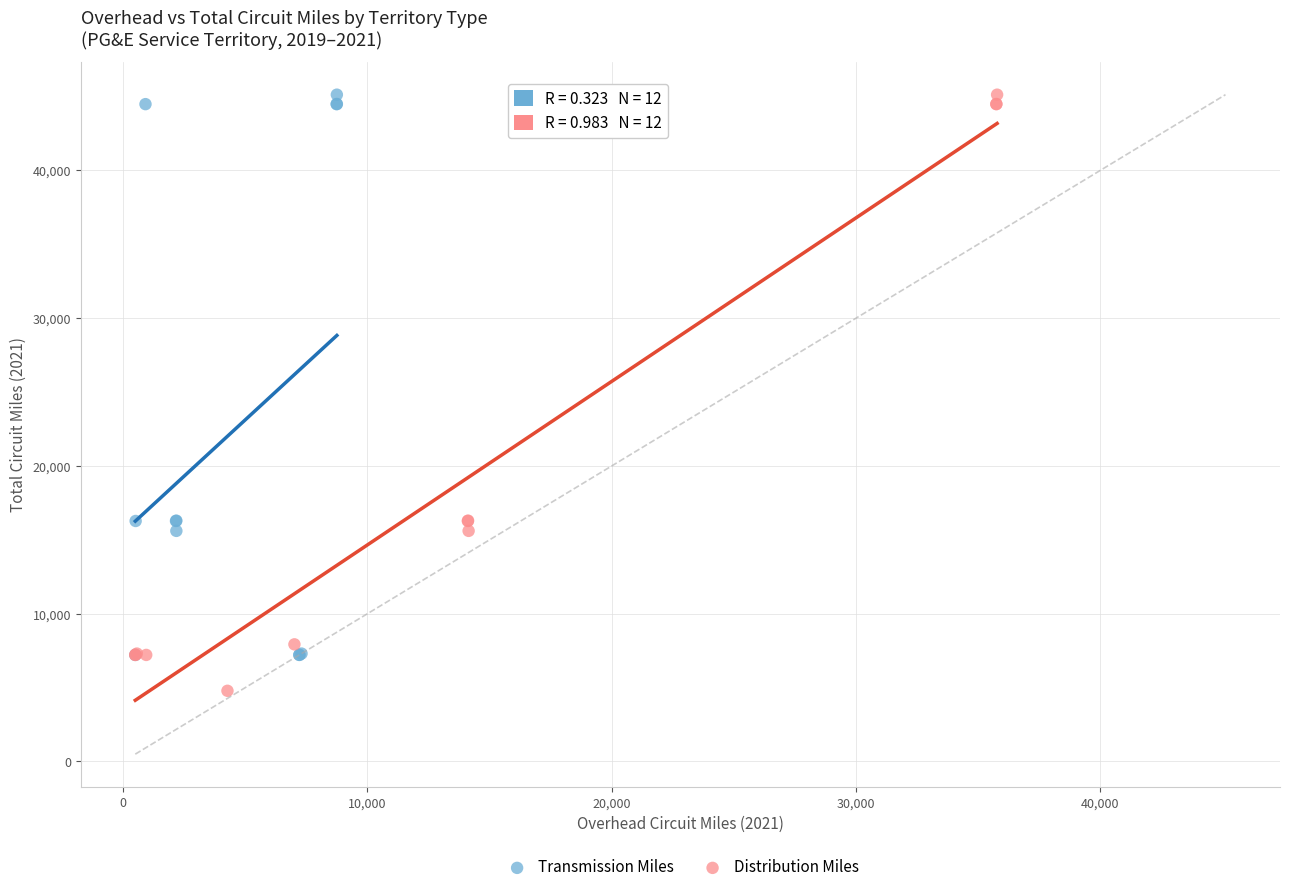

Which series reaches the minimum Y coordinate?

Distribution Miles